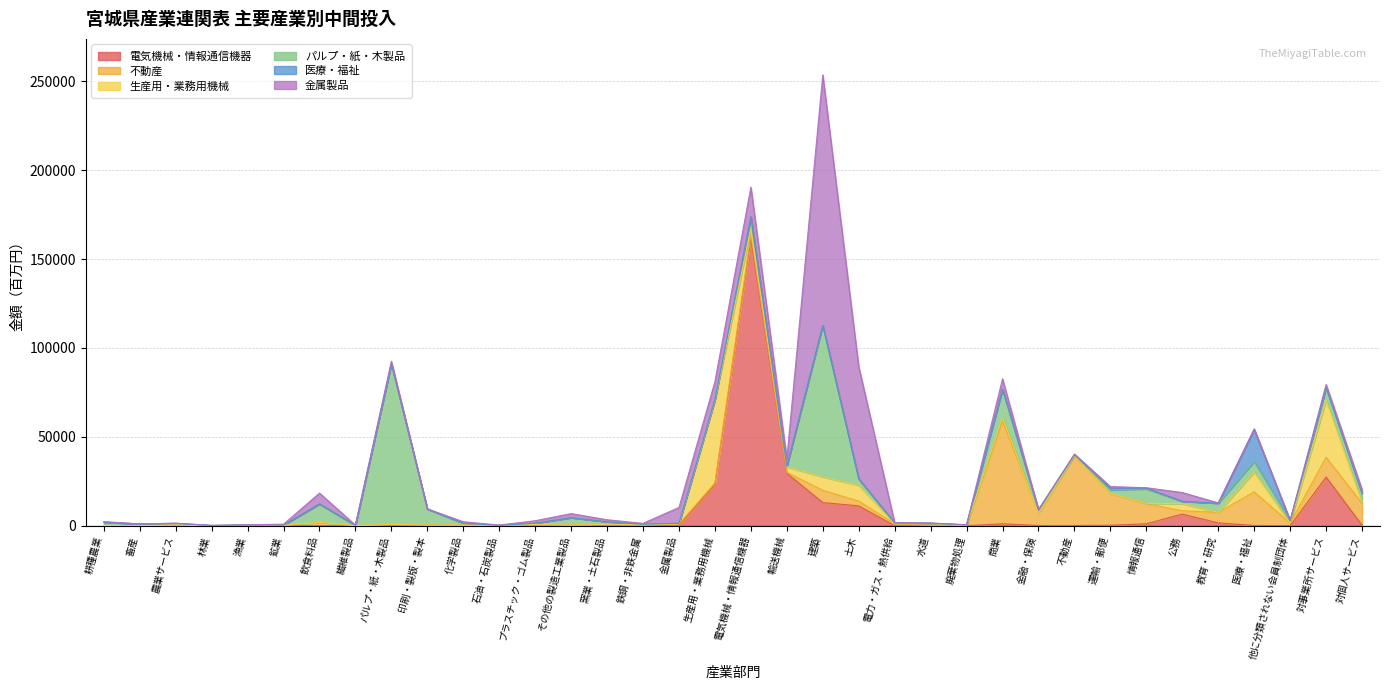

Rank the categories by 金属製品 value from lowest to highest.

農業サービス, 林業, 廃棄物処理, 印刷・製版・製本, 金融・保険, 畜産, 繊維製品, 水道, 電力・ガス・熱供給, 漁業, 教育・研究, 石油・石炭製品, 他に分類されない会員制団体, 情報通信, 耕種農業, 医療・福祉, 不動産, 鉄鋼・非鉄金属, 鉱業, 化学製品, 運輸・郵便, 窯業・土石製品, プラスチック・ゴム製品, パルプ・紙・木製品, 対事業所サービス, 対個人サービス, その他の製造工業製品, 輸送機械, 公務, 商業, 飲食料品, 金属製品, 生産用・業務用機械, 電気機械・情報通信機器, 土木, 建築